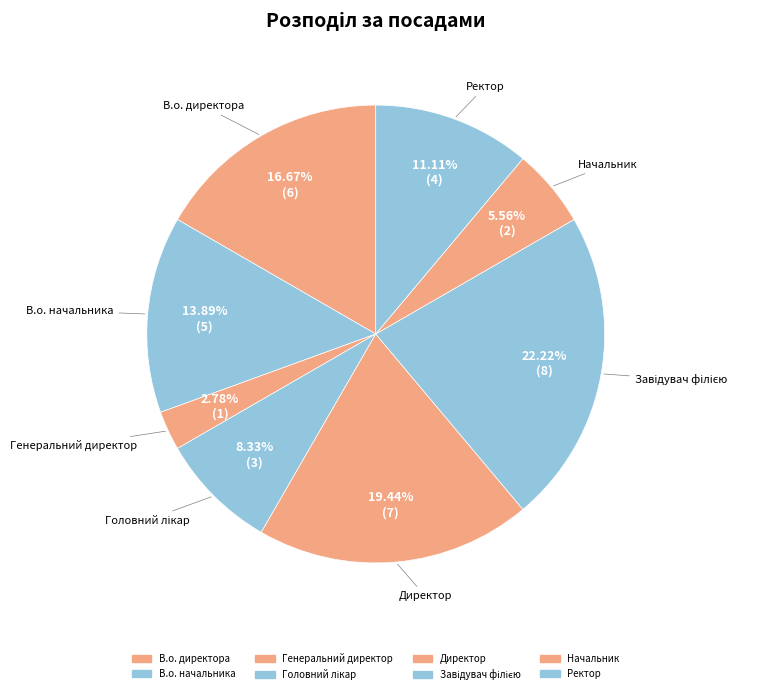

To the nearest percent, what portion does Генеральний директор represent?

3%